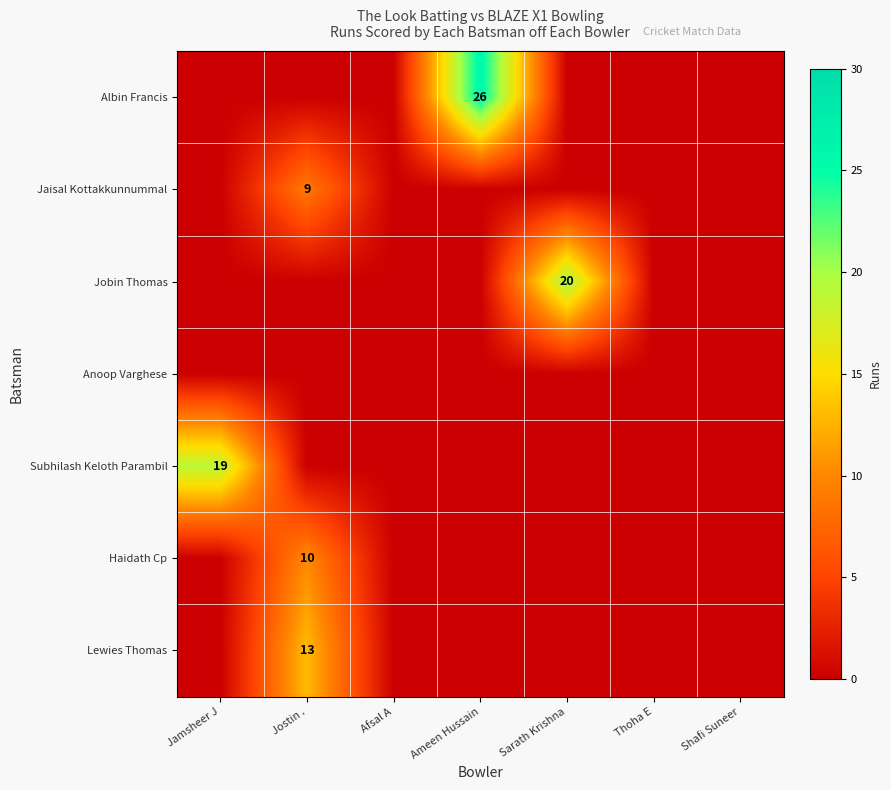

What is the maximum value shown in the chart?

26